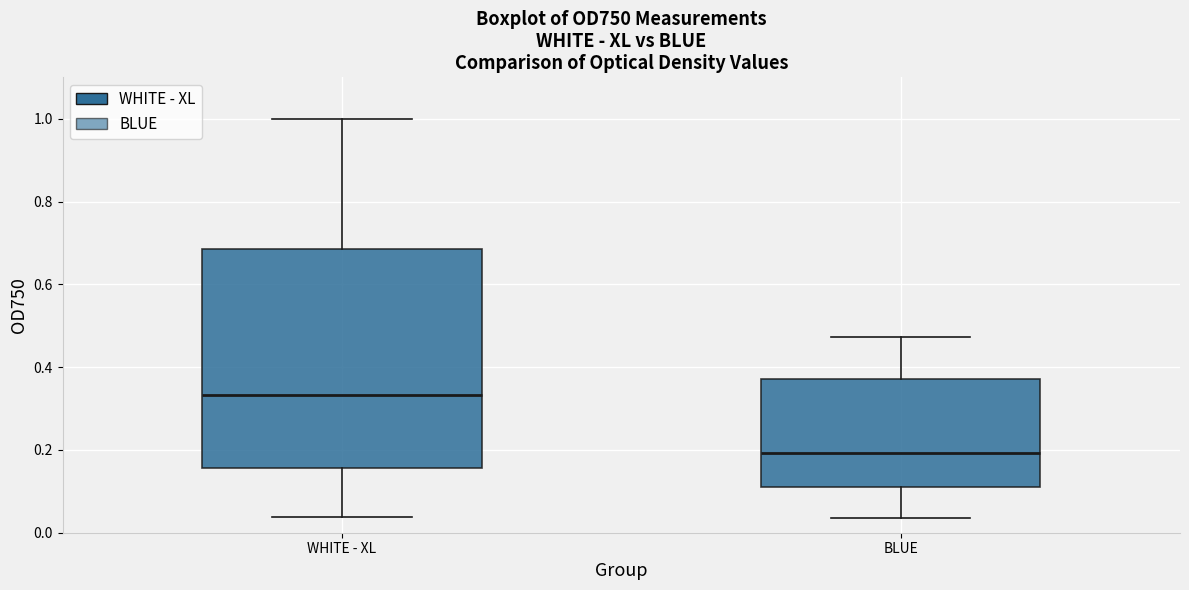

Reading left to right, transcribe this box plot: for each box, give where its median line is, the range the box spans, and where its two whiskers end, as read against the y-axis. The values are not printed on the chart, so give them approximately, as read against the axis.

WHITE - XL: median 0.34, box 0.16 to 0.68, whiskers 0.04 to 1.00
BLUE: median 0.20, box 0.12 to 0.38, whiskers 0.04 to 0.48